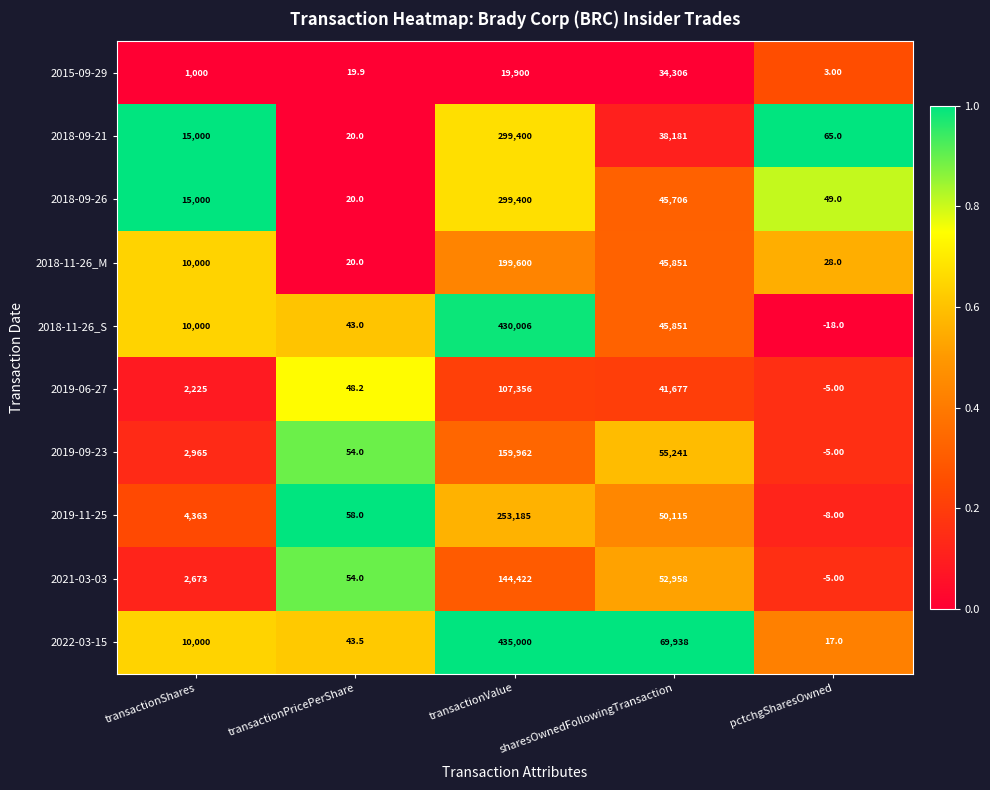

At which category is the sum across all series the highest?

transactionValue